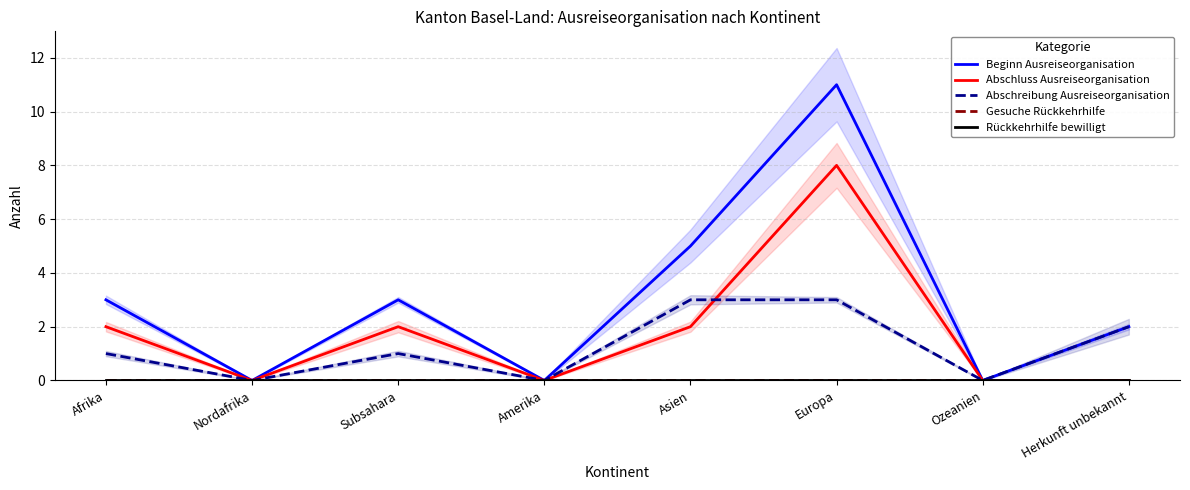

Reading right to left, extract all data points from this chart.

Beginn Ausreiseorganisation: 2	0	11	5	0	3	0	3
Abschluss Ausreiseorganisation: 0	0	8	2	0	2	0	2
Abschreibung Ausreiseorganisation: 2	0	3	3	0	1	0	1
Gesuche Rückkehrhilfe: 0	0	0	0	0	0	0	0
Rückkehrhilfe bewilligt: 0	0	0	0	0	0	0	0